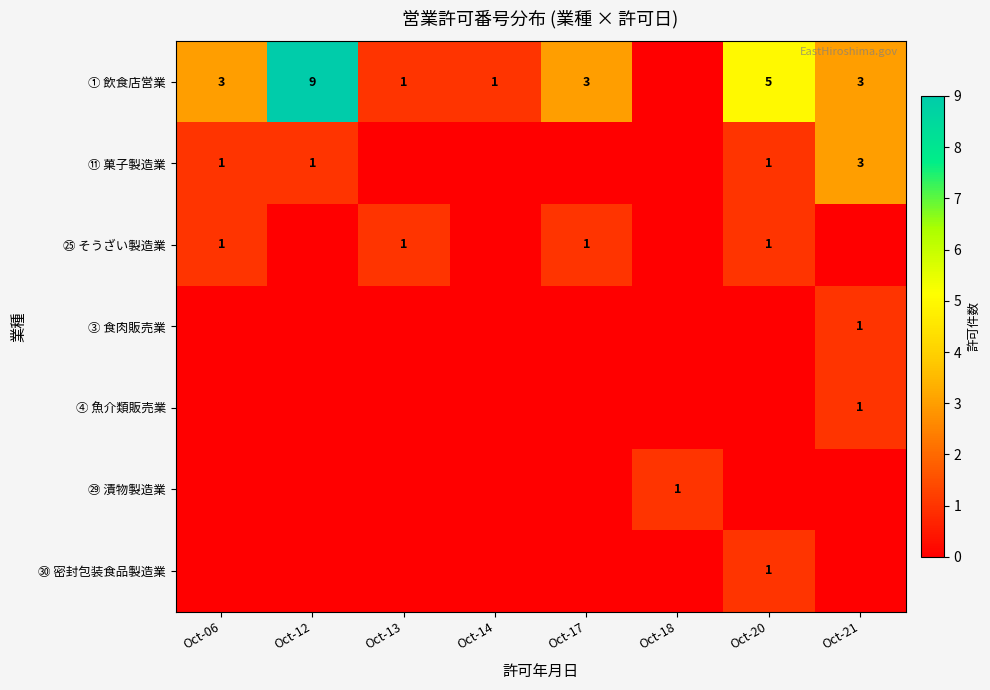

Is it true that ㉕ そうざい製造業 equals 2 at Oct-20?

False